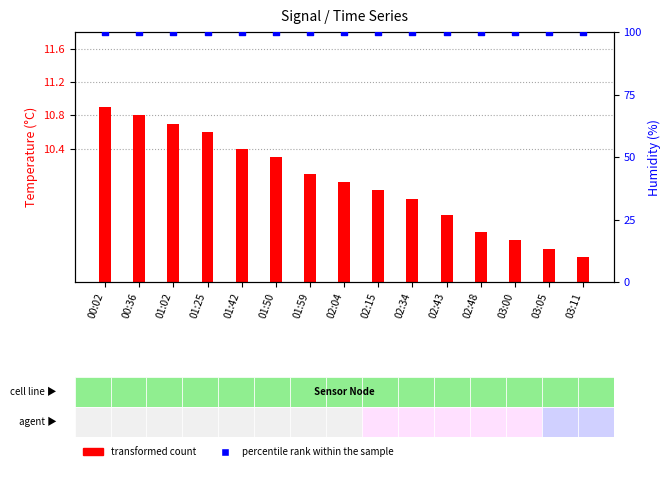

Is the value of transformed count at 02:48 greater than the value of percentile rank within the sample at 02:34?

No